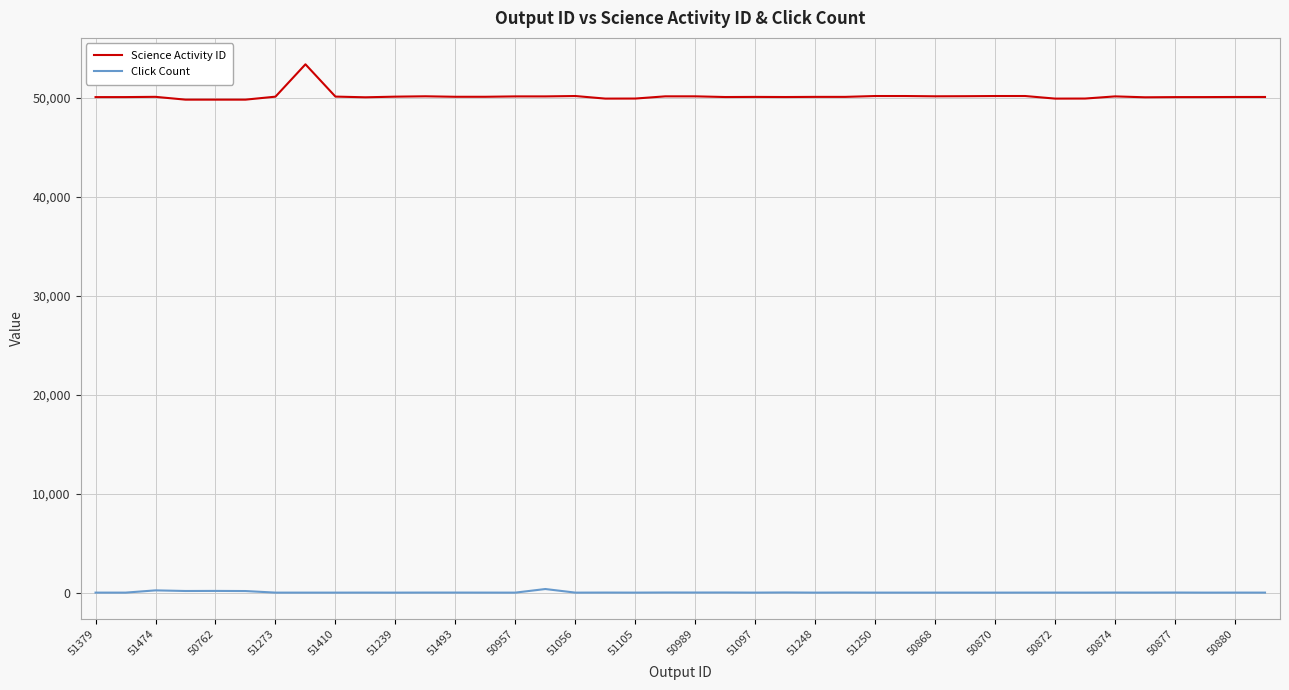

True or false: Click Count and Science Activity ID cross at least once.

False